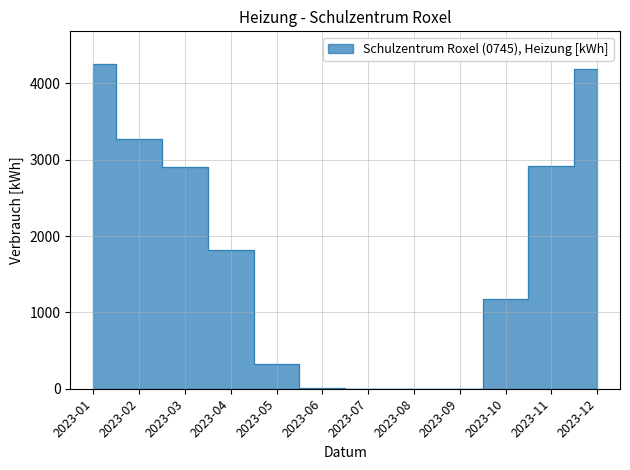

How many series are shown in this chart?

1